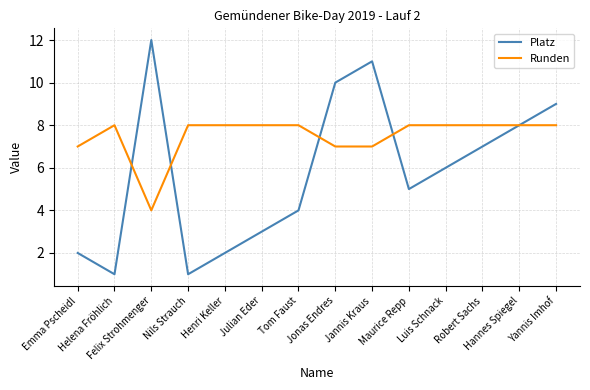

What is the difference between the maximum and minimum values in the Platz series?

11